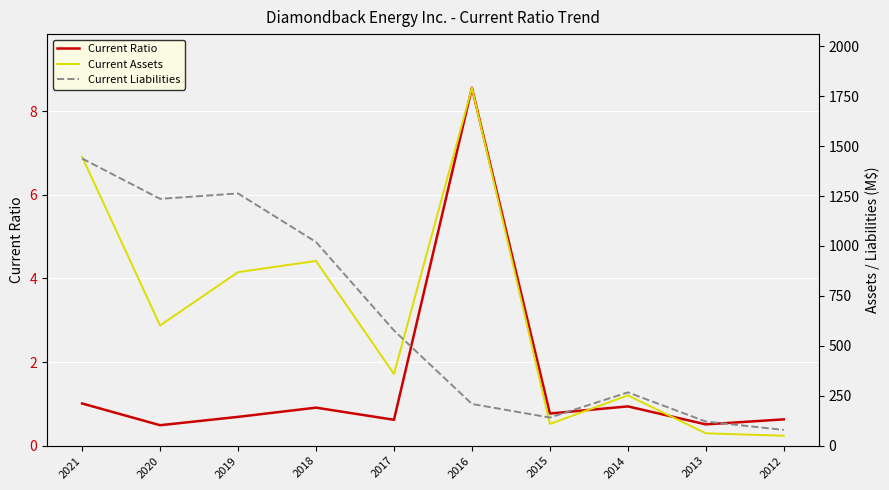

How many values in the Current Assets series exceed 602?

4